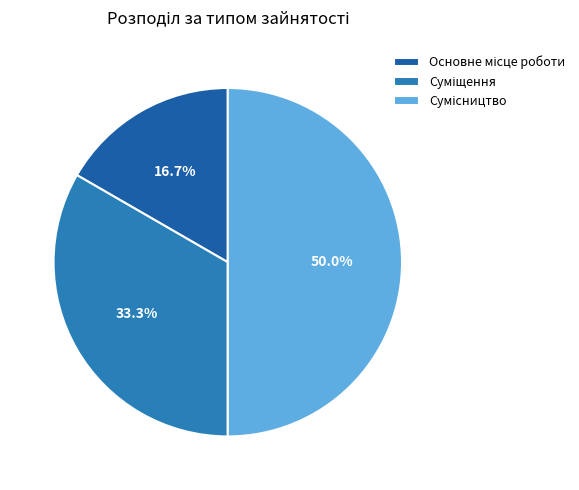

Count the number of slices in the pie.

3